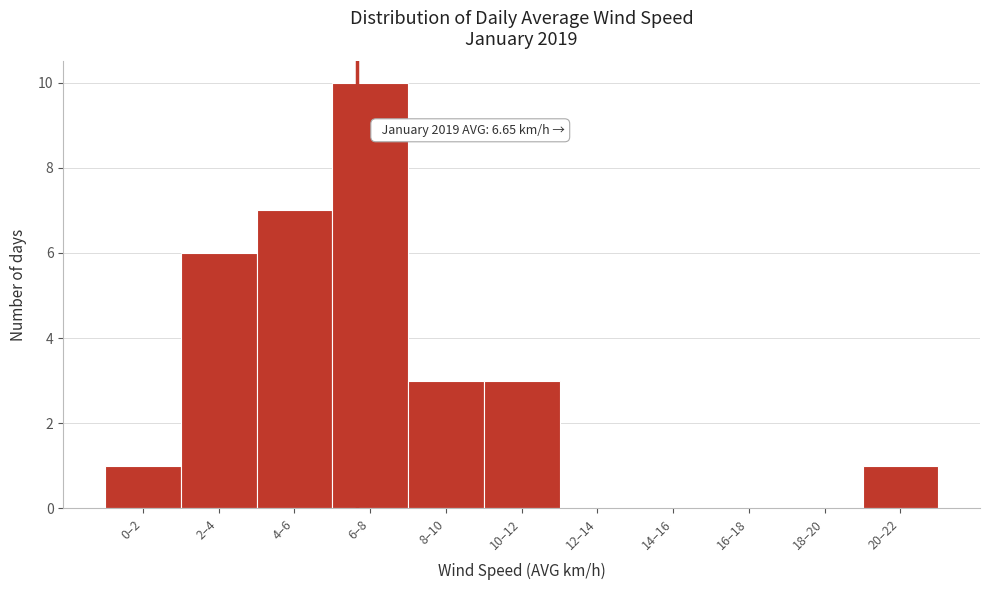

Reading left to right, transcribe all the data shown in this chart.

0–2=1	2–4=6	4–6=7	6–8=10	8–10=3	10–12=3	12–14=0	14–16=0	16–18=0	18–20=0	20–22=1